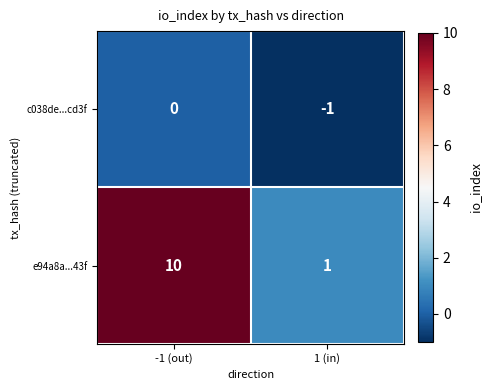

Is it true that c038de...cd3f equals 0 at 1 (in)?

False